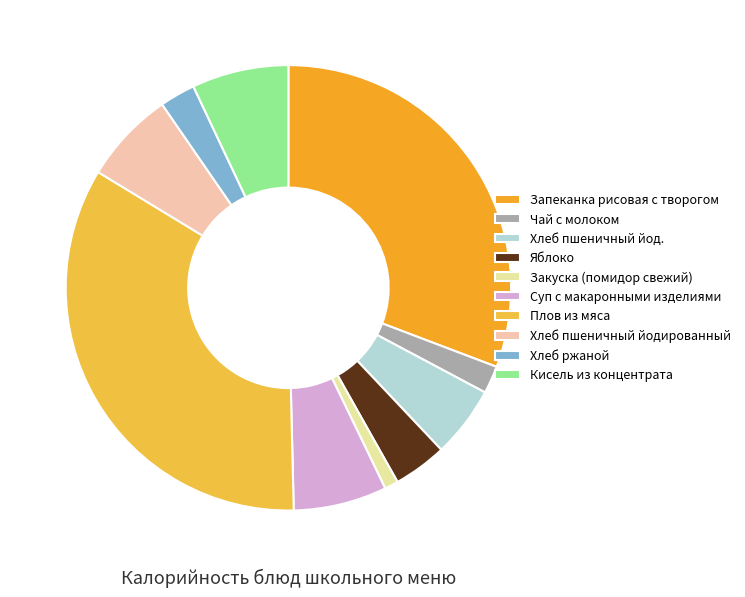

Is there any slice that represents more than half of the pie?

No